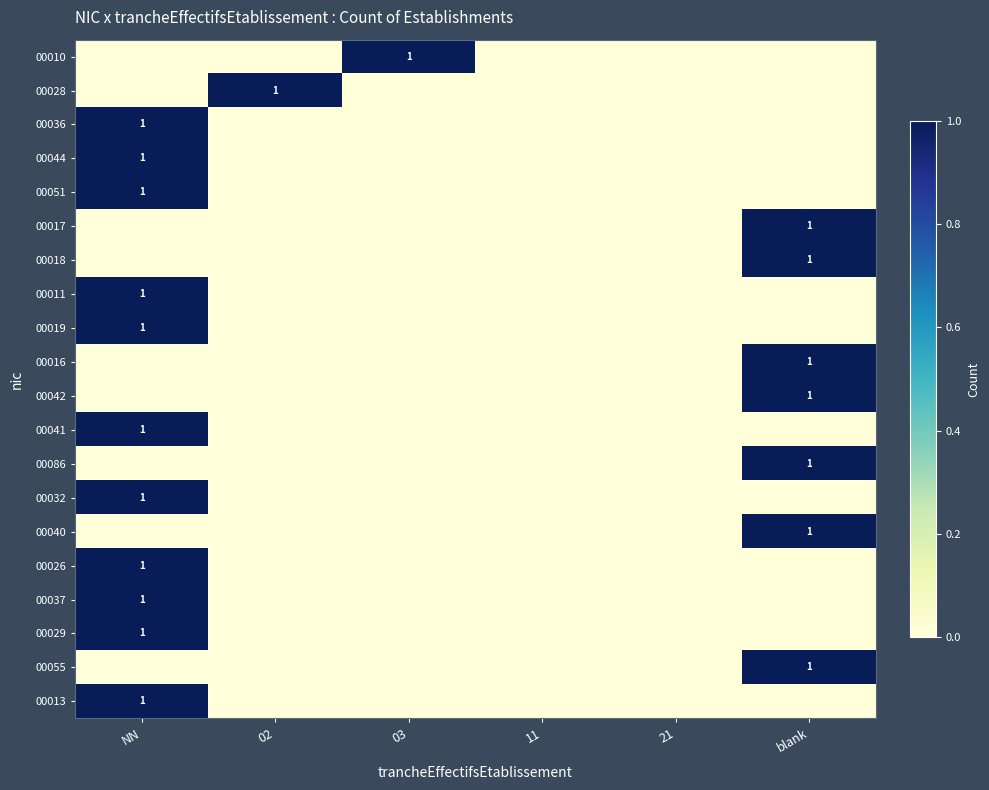

The value of 00055 at blank is 2. True or false?

False